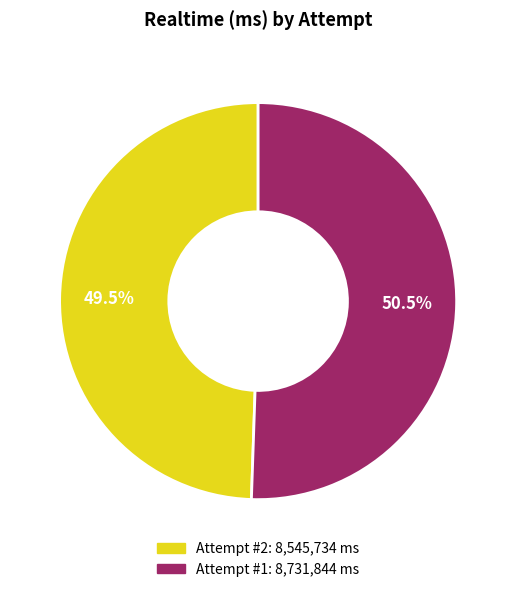

Is there a majority slice in this chart?

Yes